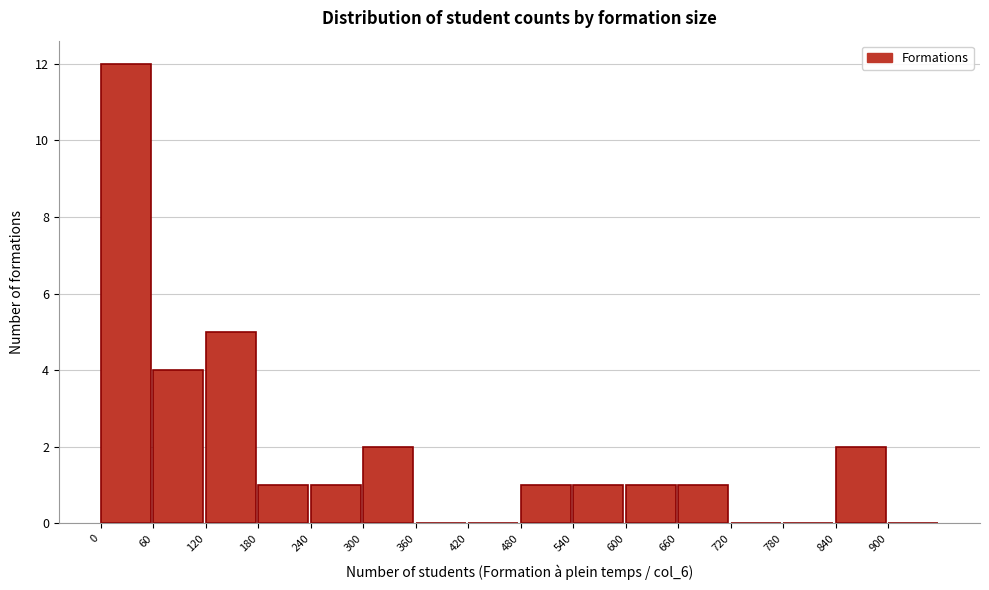

Reading left to right, list every bar in this chart as the range it spans on the x-axis followed by its height. The values are not printed on the chart, so give them approximately, as read against the axis.

0 to 60: 12
60 to 120: 4
120 to 180: 5
180 to 240: 1
240 to 300: 1
300 to 360: 2
360 to 420: 0
420 to 480: 0
480 to 540: 1
540 to 600: 1
600 to 660: 1
660 to 720: 1
720 to 780: 0
780 to 840: 0
840 to 900: 2
900 to 960: 0